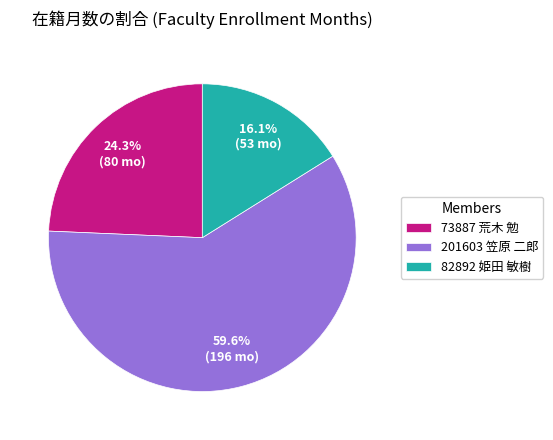

Rank the categories by value from lowest to highest.

82892 姫田 敏樹, 73887 荒木 勉, 201603 笠原 二郎